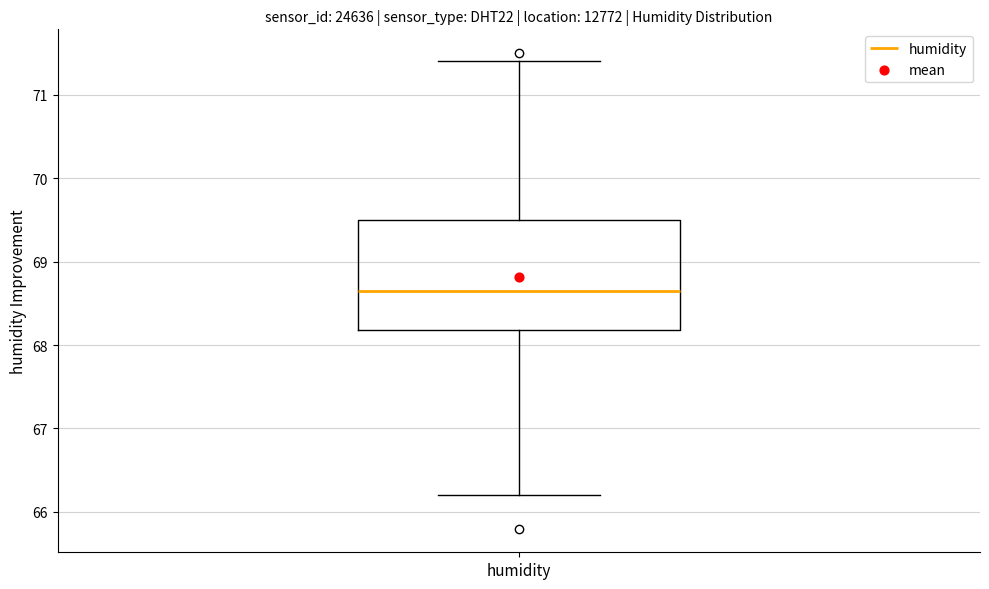

Transcribe this box plot: give where the median line is, the range the box spans, and where the two whiskers end, as read against the y-axis. The values are not printed on the chart, so give them approximately, as read against the axis.

median 68.7, box 68.2 to 69.5, whiskers 66.2 to 71.4